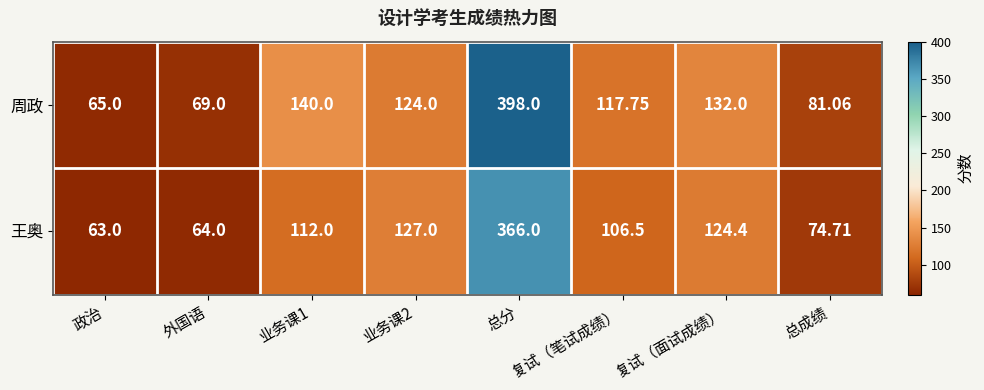

List the series in order of their overall mean, highest first.

周政, 王奥